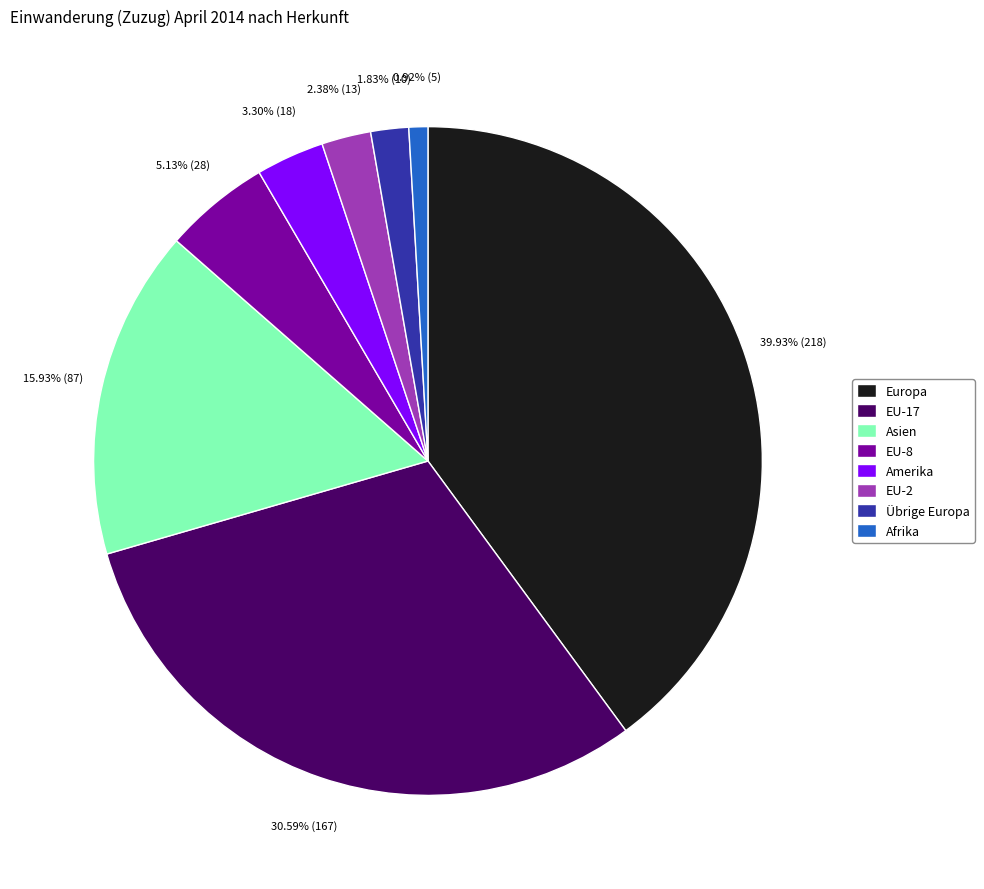

Rank the categories by value from highest to lowest.

Europa, EU-17, Asien, EU-8, Amerika, EU-2, Übrige Europa, Afrika